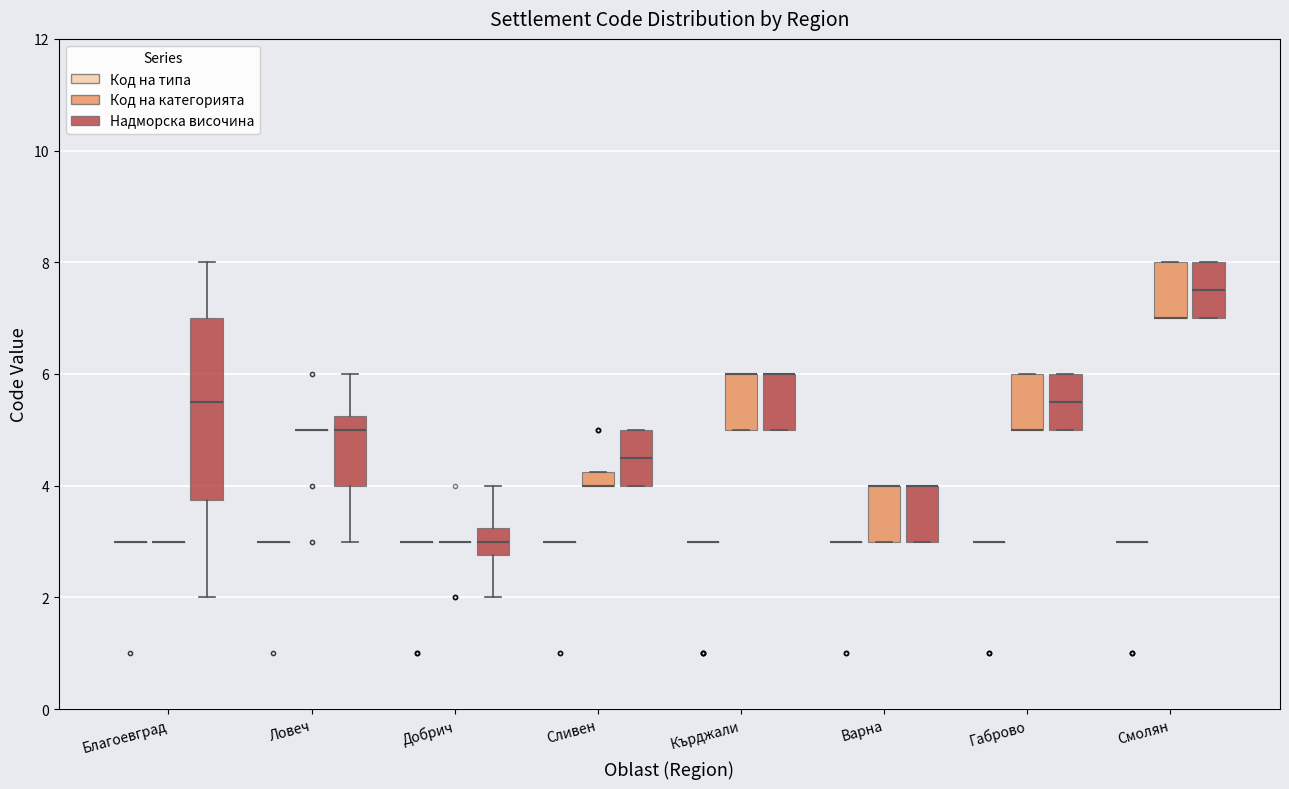

Comparing the boxes themselves (not the whiskers), which one is the tallest?

Благоевград (Надморска височина)